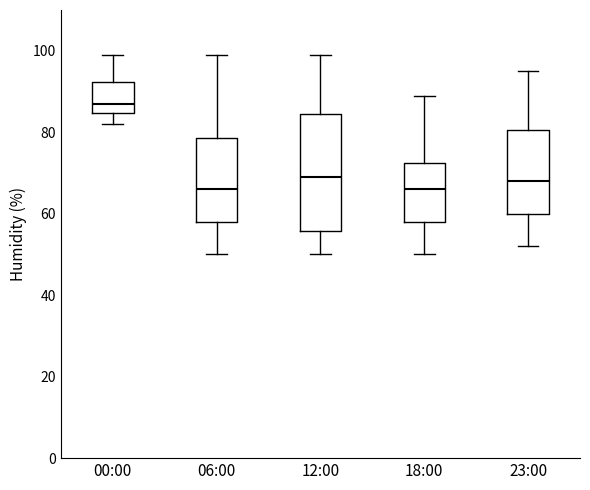

Which box's median line is the highest?

00:00